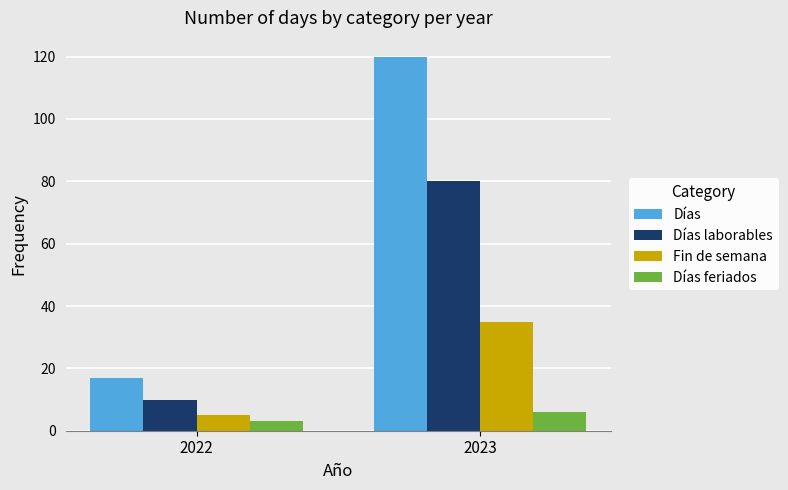

What is the value of the Días bar at the 2nd from the left?

120